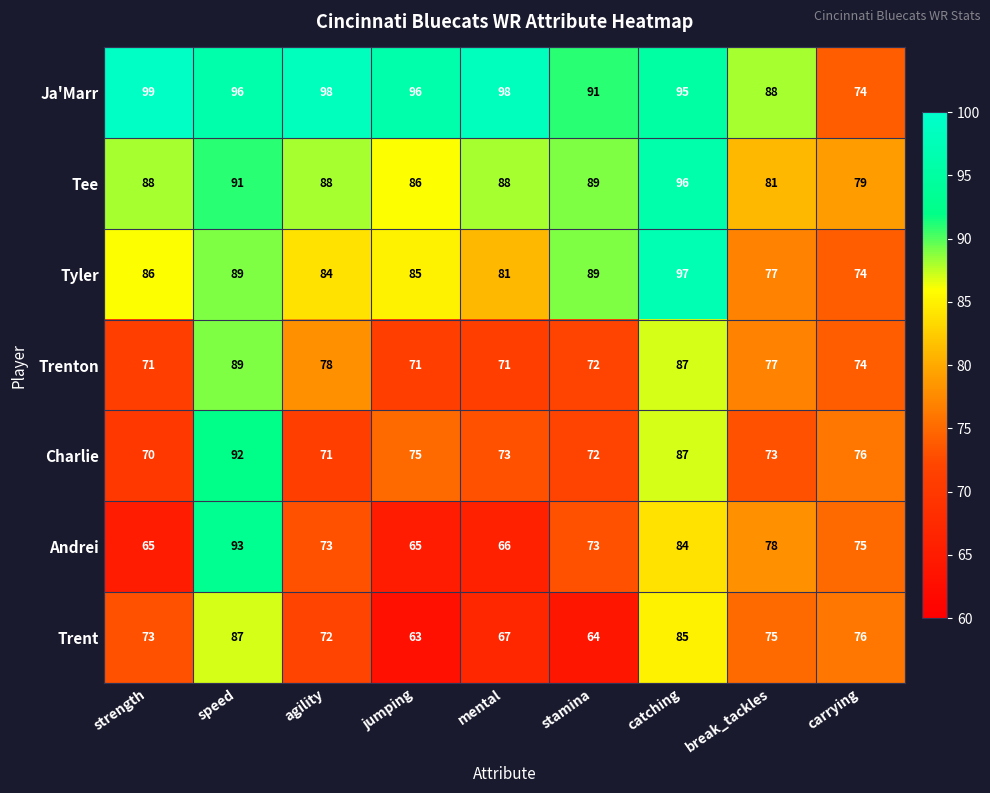

What is the total value across all series at jumping?

541